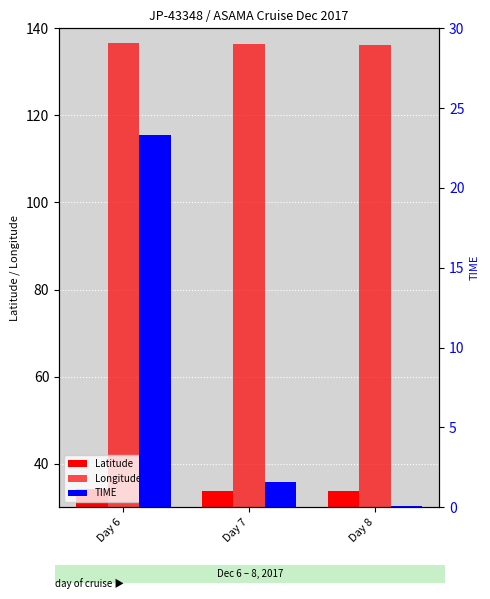

Reading left to right, what are all the values shown in this chart?

Latitude: Day 6=34.2	Day 7=33.7	Day 8=33.8
Longitude: Day 6=136.7	Day 7=136.4	Day 8=136.3
TIME: Day 6=23.3	Day 7=1.6	Day 8=0.1